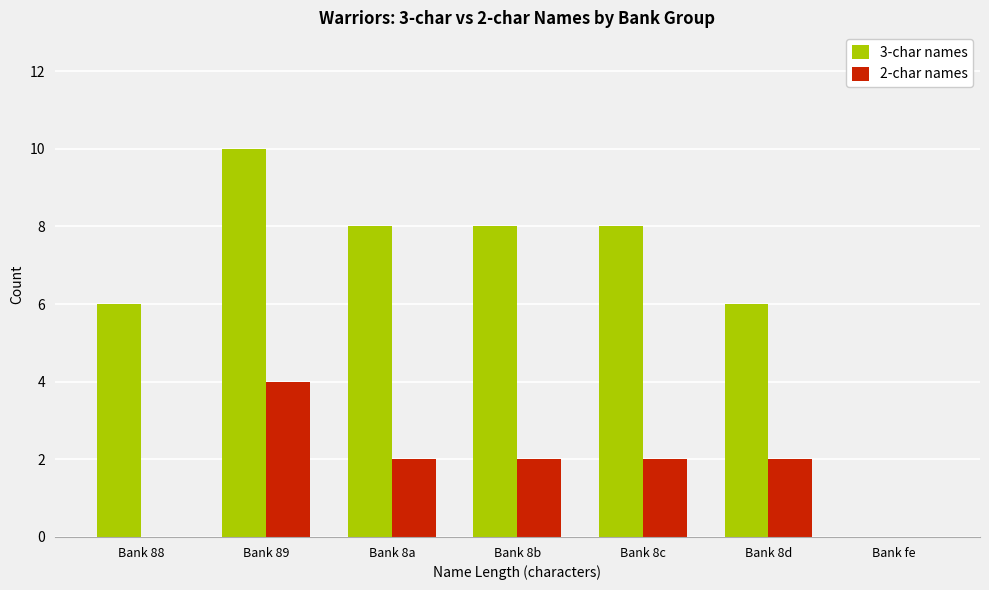

Is it true that 3-char names equals 8 at Bank 8b?

True